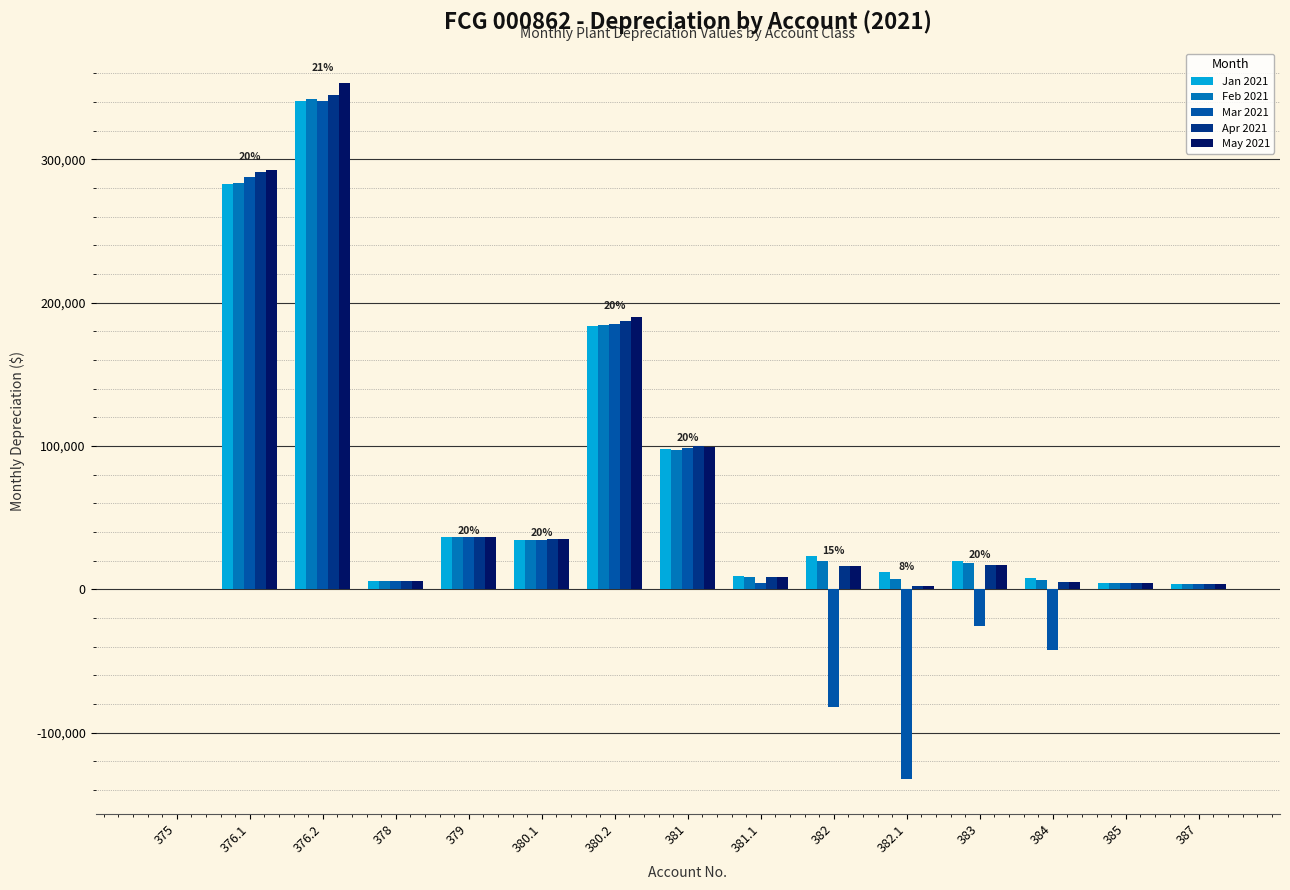

Where is Feb 2021 nearest to the value 171064?

380.2